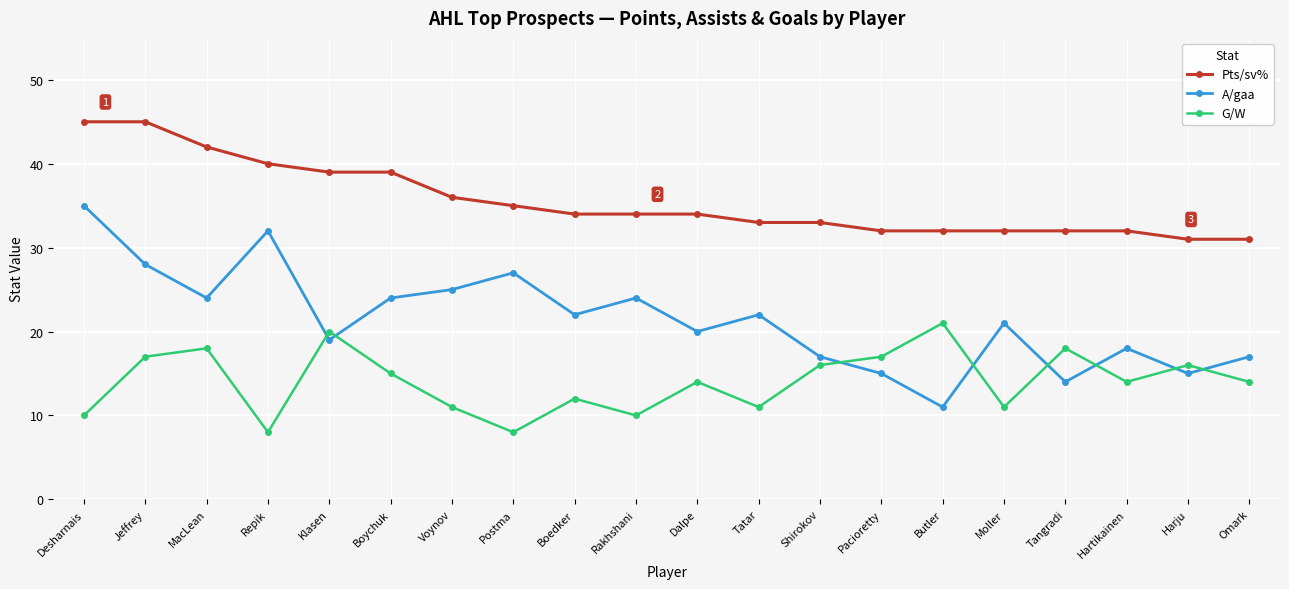

What is the value of the Pts/sv% point at the 1st from the left?

45